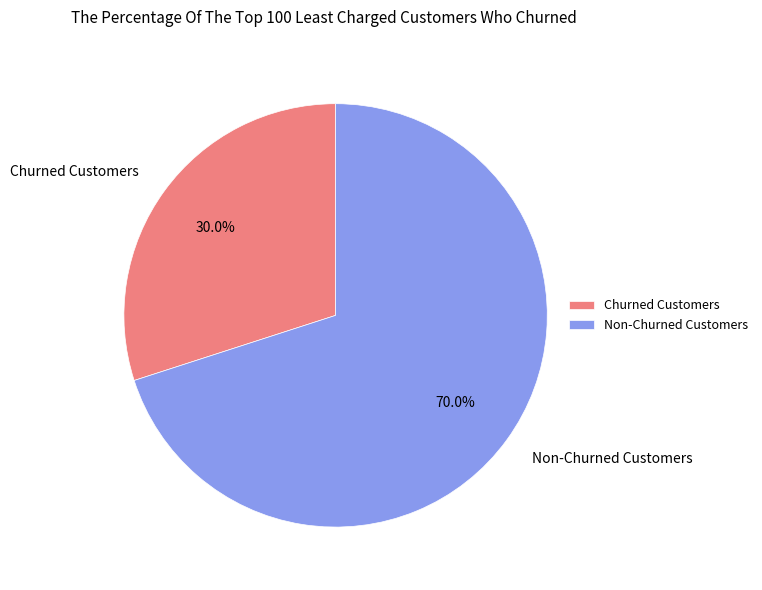

Rank the categories by value from lowest to highest.

Churned Customers, Non-Churned Customers